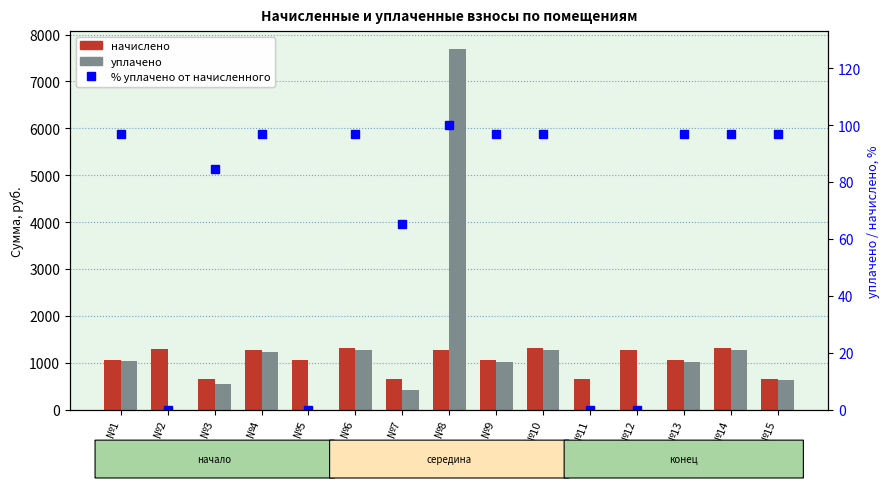

Which series changed the most between №3 and №11?

уплачено